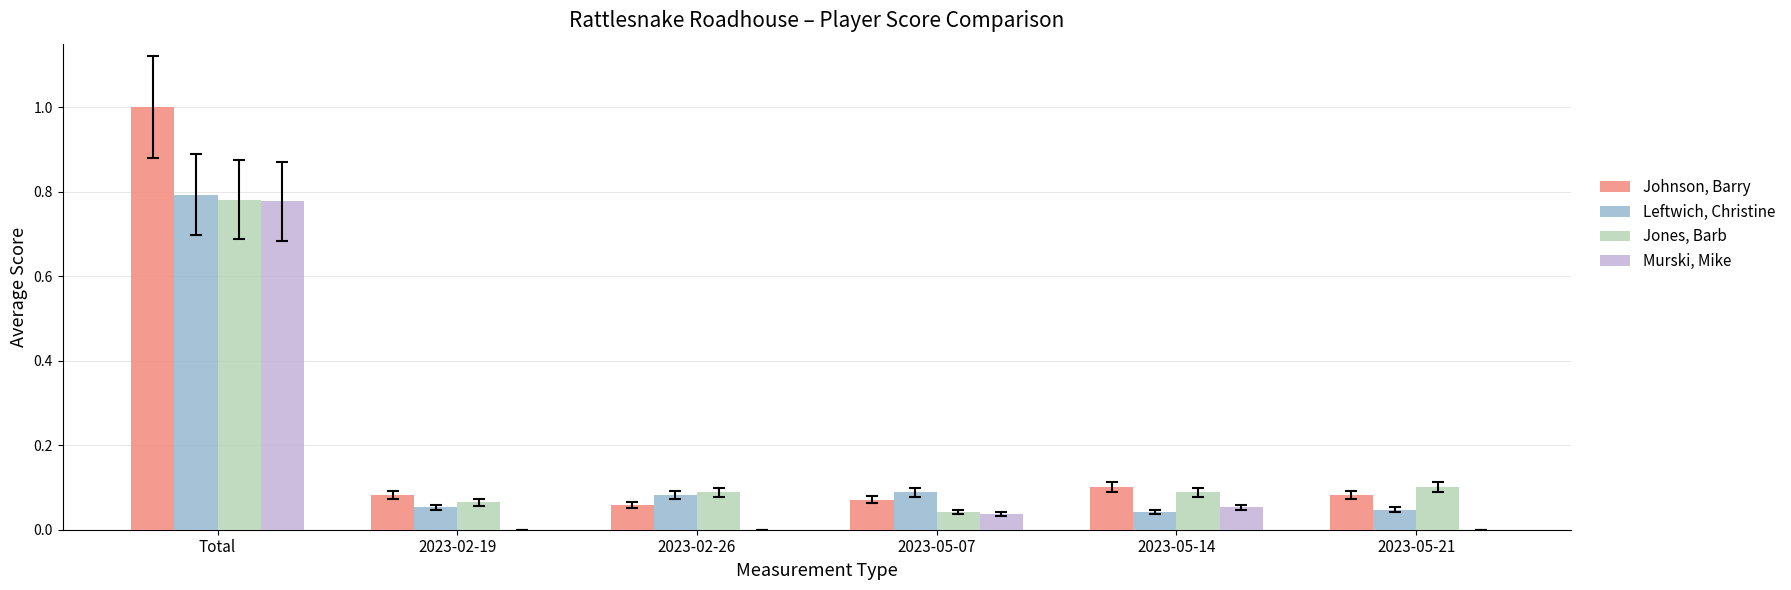

Does the chart contain stacked bars?

No